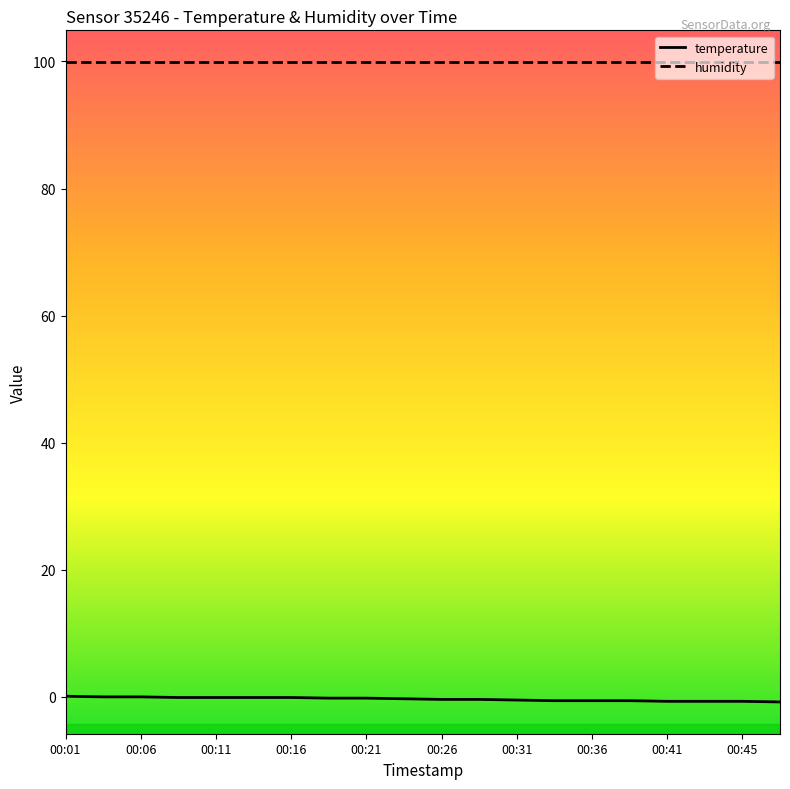

Which series has the largest total across all categories?

humidity